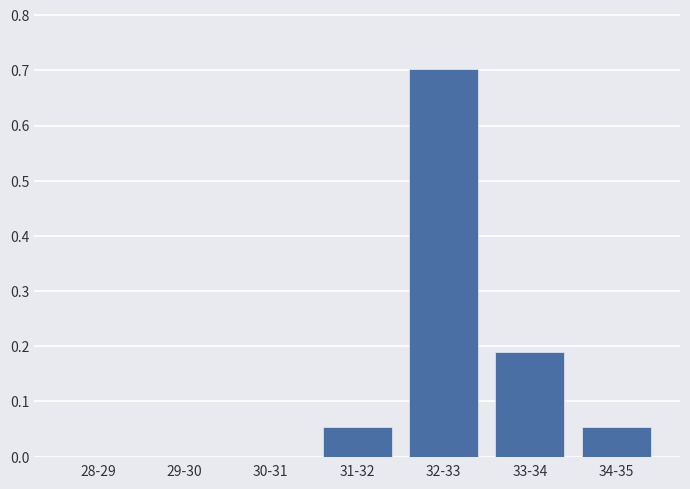

At which category does the chart reach its peak across all series?

32-33